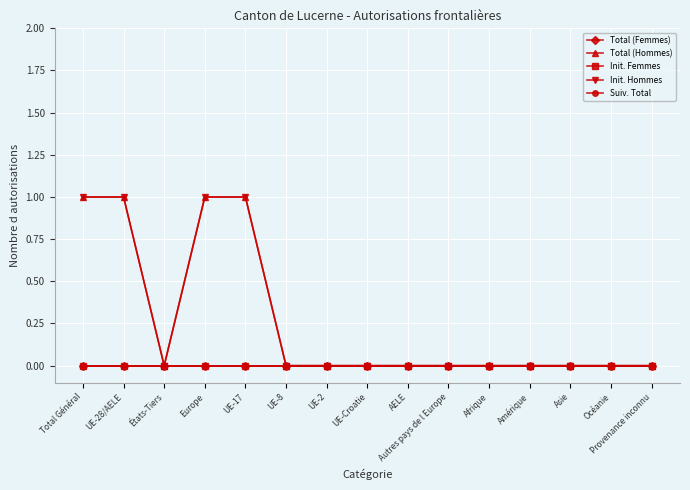

Where is Init. Hommes nearest to the value 0?

États-Tiers